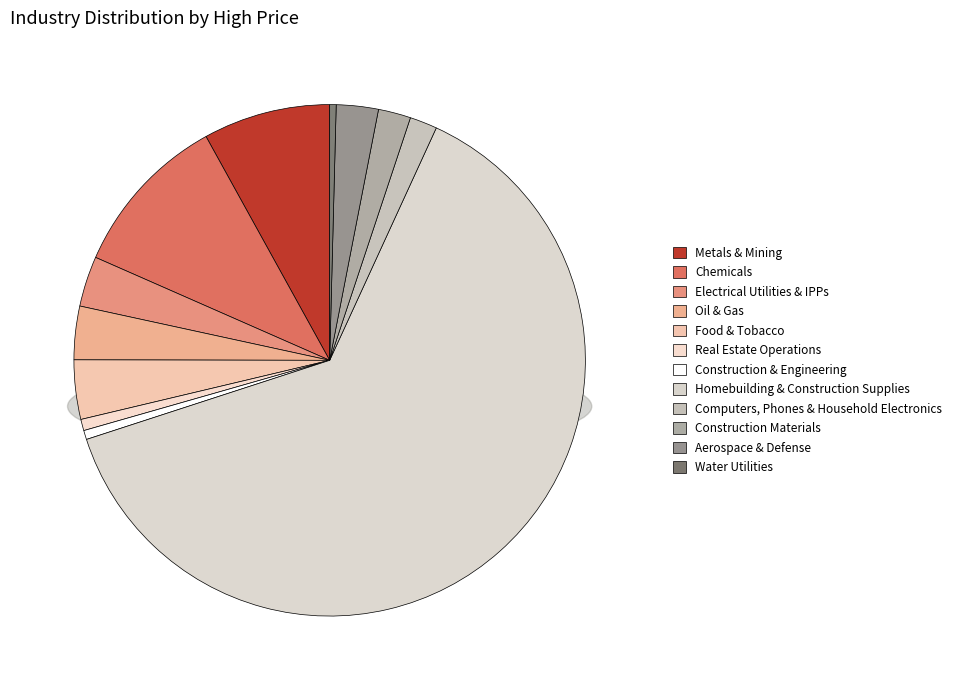

What is the ratio of the value at Real Estate Operations to the value at Construction Materials?

0.3